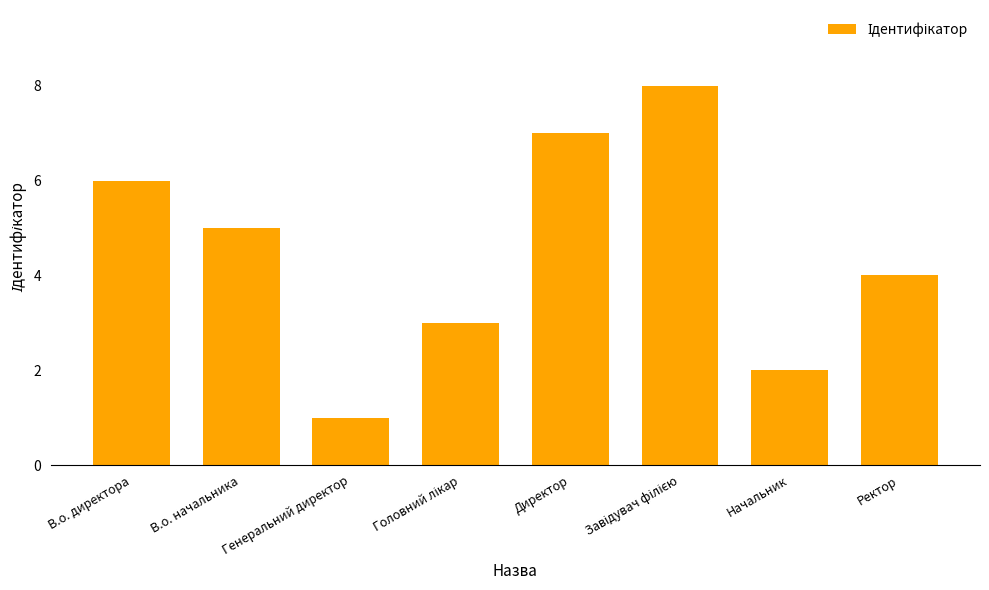

The value at Ректор is 4. True or false?

True